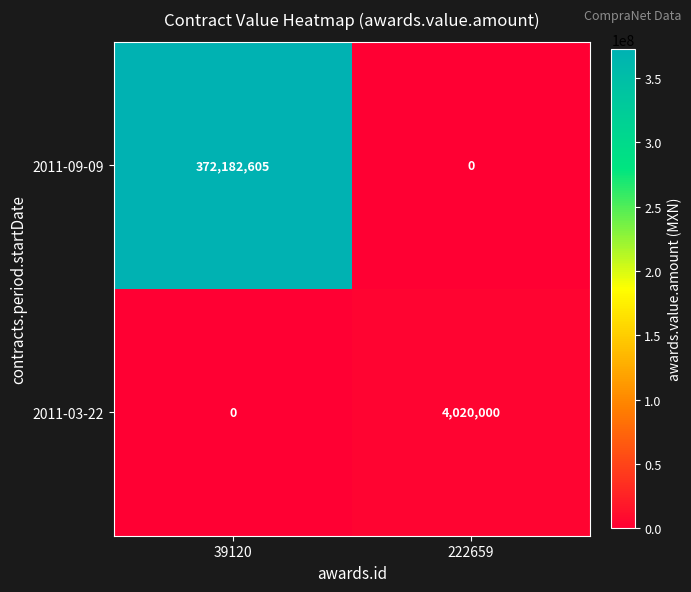

Reading left to right, extract all data points from this chart.

2011-09-09: 372182605	0
2011-03-22: 0	4020000